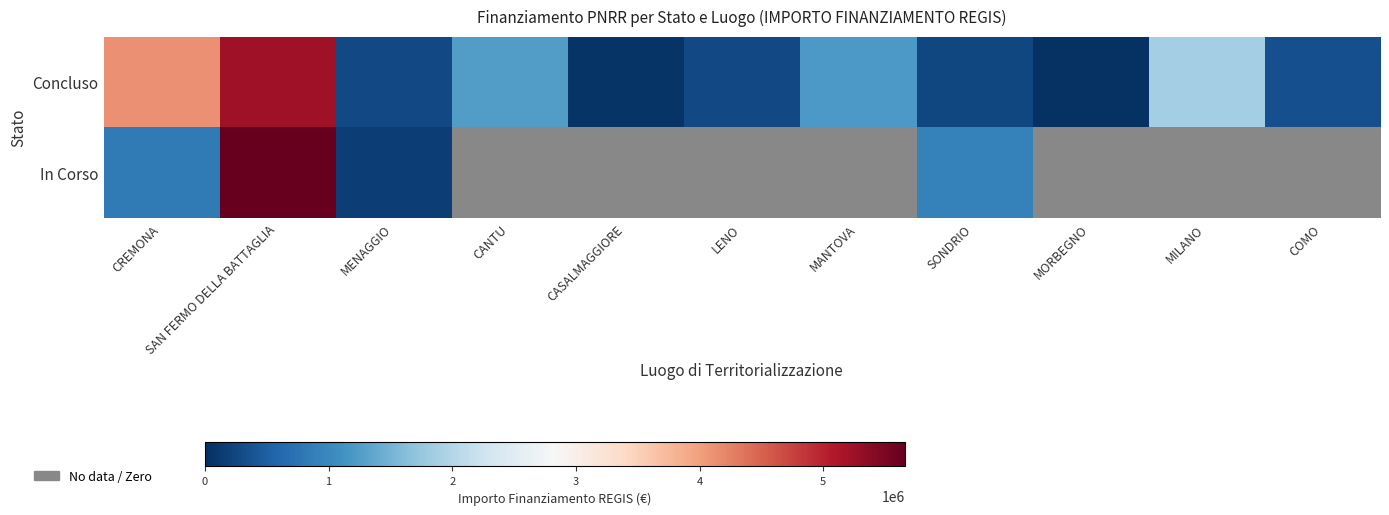

At which category does the chart reach its peak across all series?

SAN FERMO DELLA BATTAGLIA